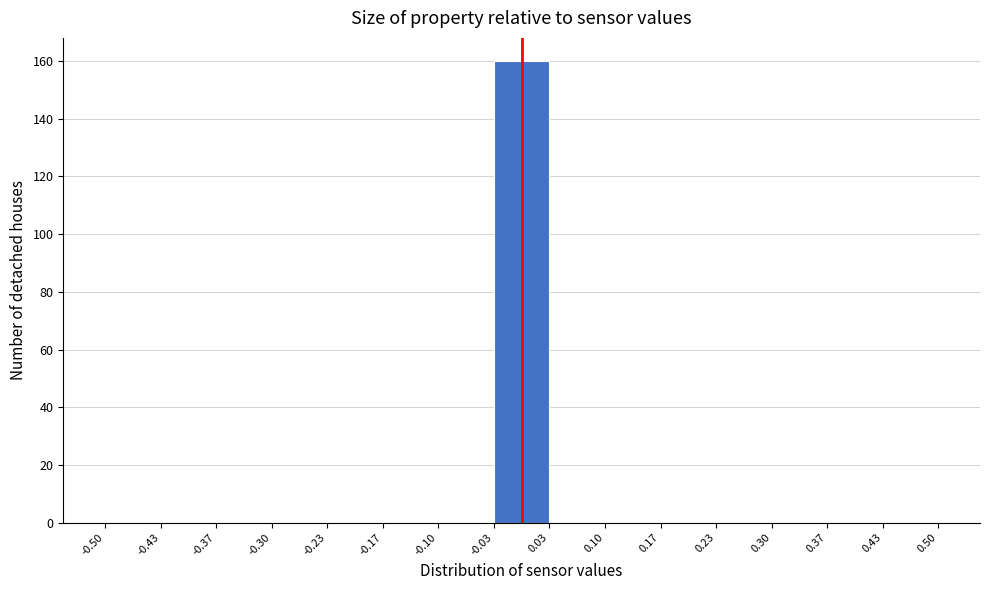

Reading left to right, list every bar in this chart as the range it spans on the x-axis followed by its height. The values are not printed on the chart, so give them approximately, as read against the axis.

-0.50 to -0.43: 0
-0.43 to -0.37: 0
-0.37 to -0.30: 0
-0.30 to -0.23: 0
-0.23 to -0.17: 0
-0.17 to -0.10: 0
-0.10 to -0.03: 0
-0.03 to 0.03: 160
0.03 to 0.10: 0
0.10 to 0.17: 0
0.17 to 0.23: 0
0.23 to 0.30: 0
0.30 to 0.37: 0
0.37 to 0.43: 0
0.43 to 0.50: 0